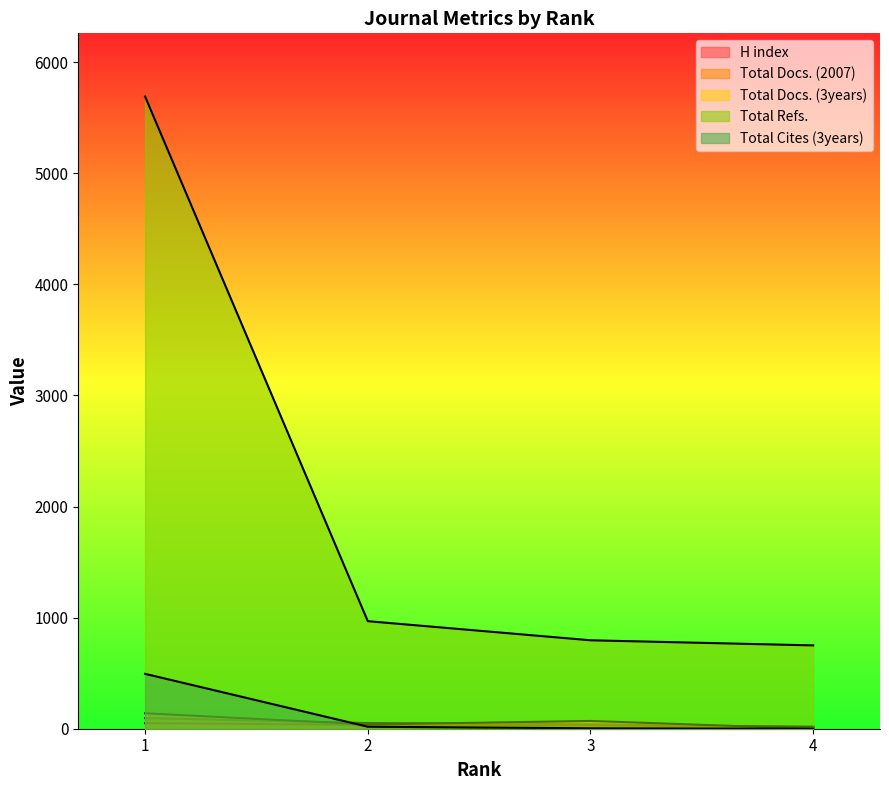

True or false: Total Docs. (3years) and Total Docs. (2007) intersect in this chart.

True